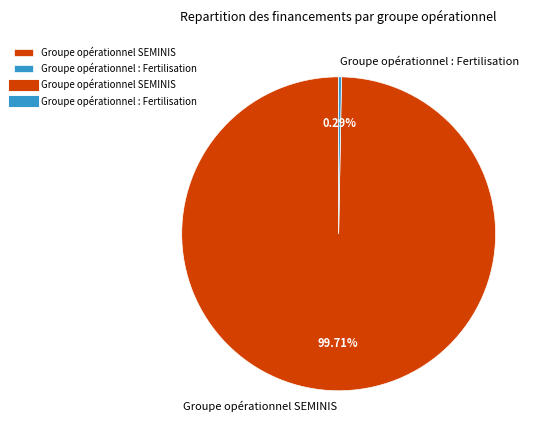

Rank the categories by value from lowest to highest.

Groupe opérationnel : Fertilisation, Groupe opérationnel SEMINIS